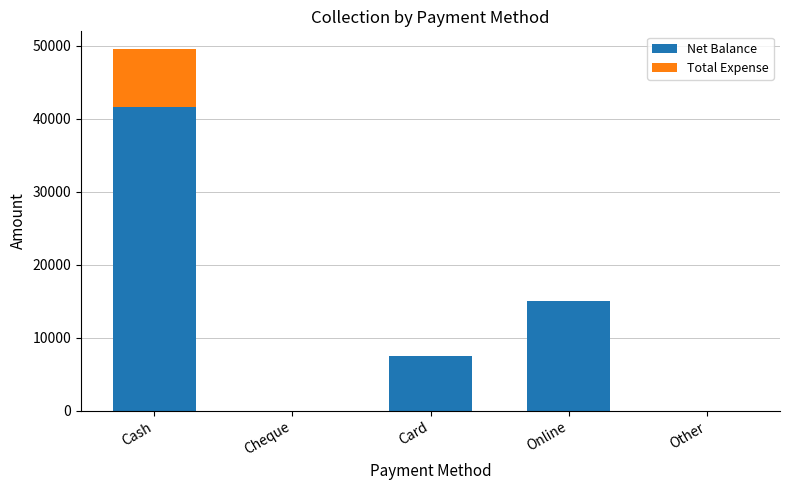

Reading left to right, transcribe the values for Net Balance.

Cash=41555	Cheque=0	Card=7500	Online=15000	Other=0